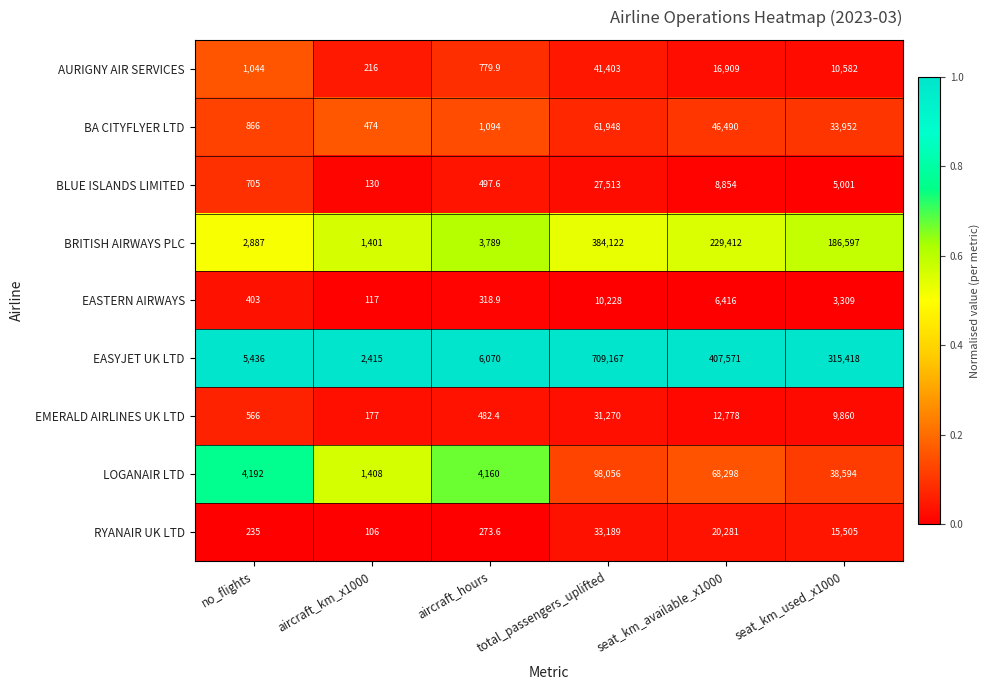

Rank the series by their maximum value, from highest to lowest.

EASYJET UK LTD, BRITISH AIRWAYS PLC, LOGANAIR LTD, BA CITYFLYER LTD, AURIGNY AIR SERVICES, RYANAIR UK LTD, EMERALD AIRLINES UK LTD, BLUE ISLANDS LIMITED, EASTERN AIRWAYS